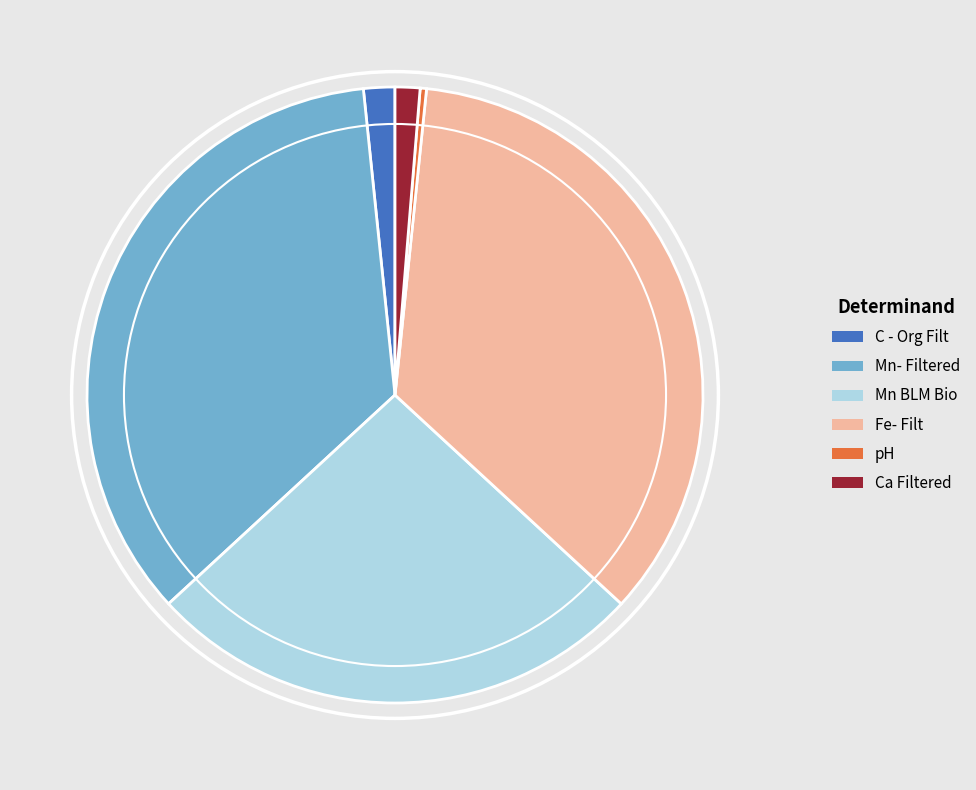

Which slice is the smallest?

pH